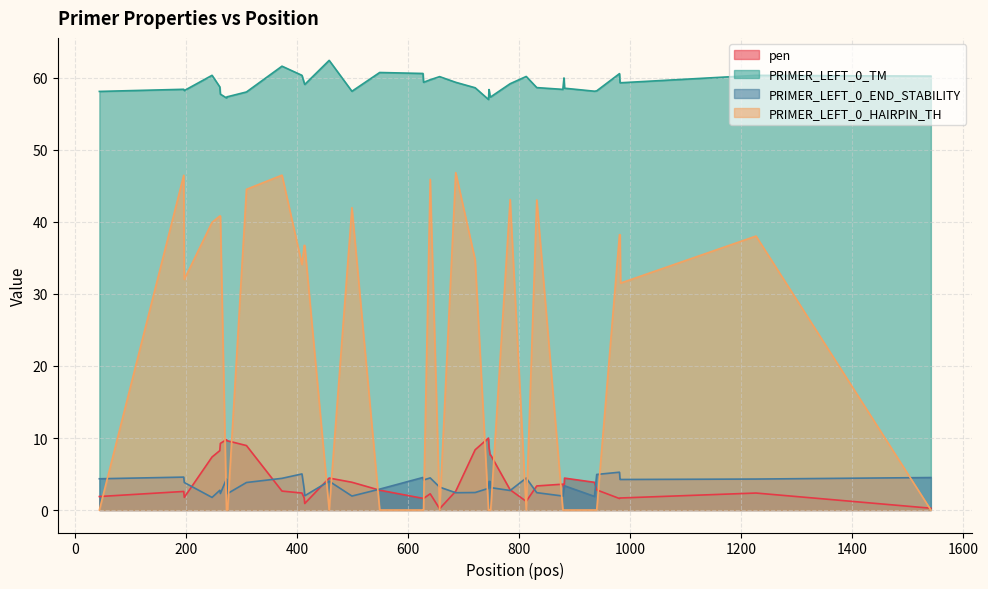

True or false: PRIMER_LEFT_0_TM and PRIMER_LEFT_0_HAIRPIN_TH cross at least once.

False